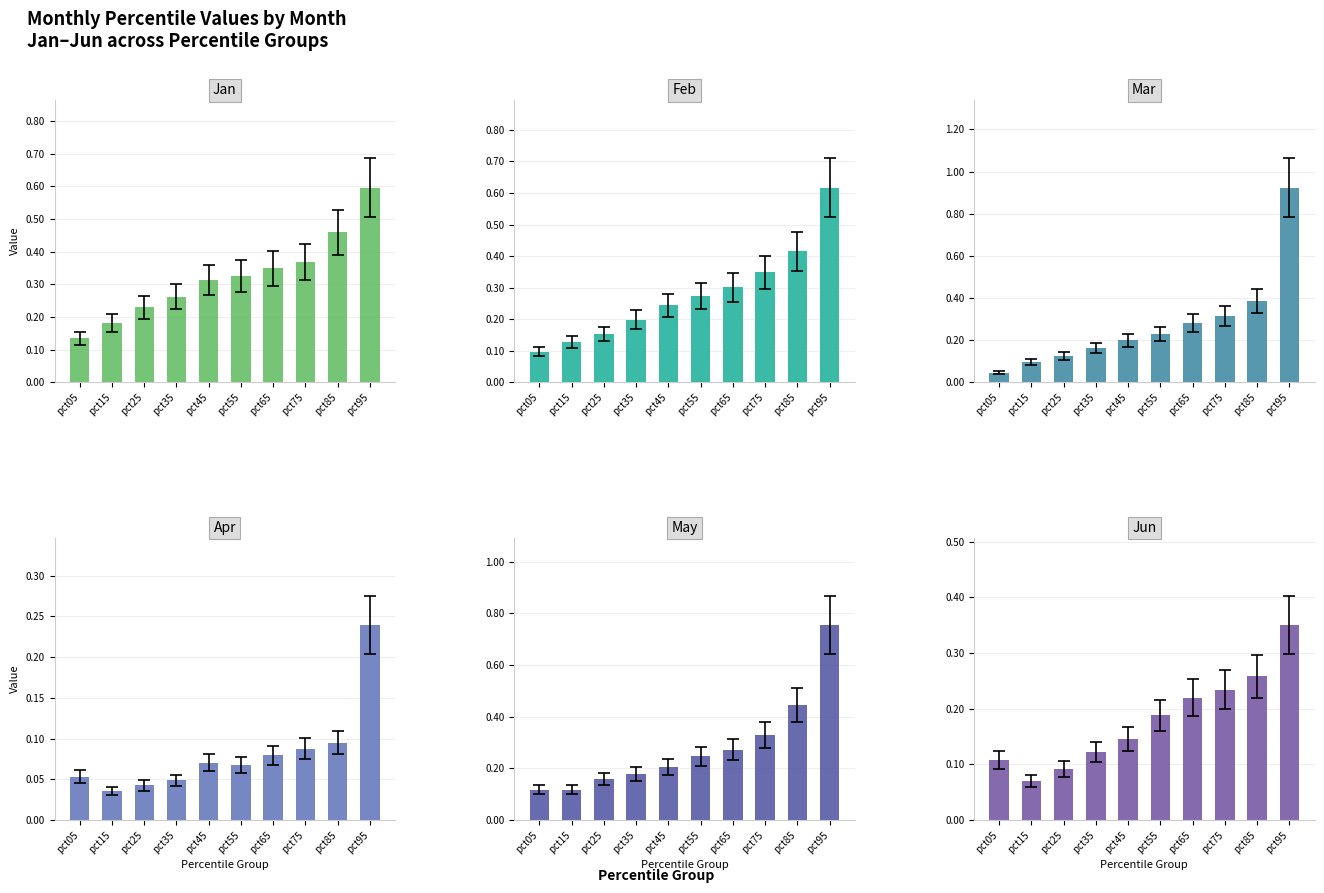

What is the difference between the maximum and minimum values in the Mar series?

0.9